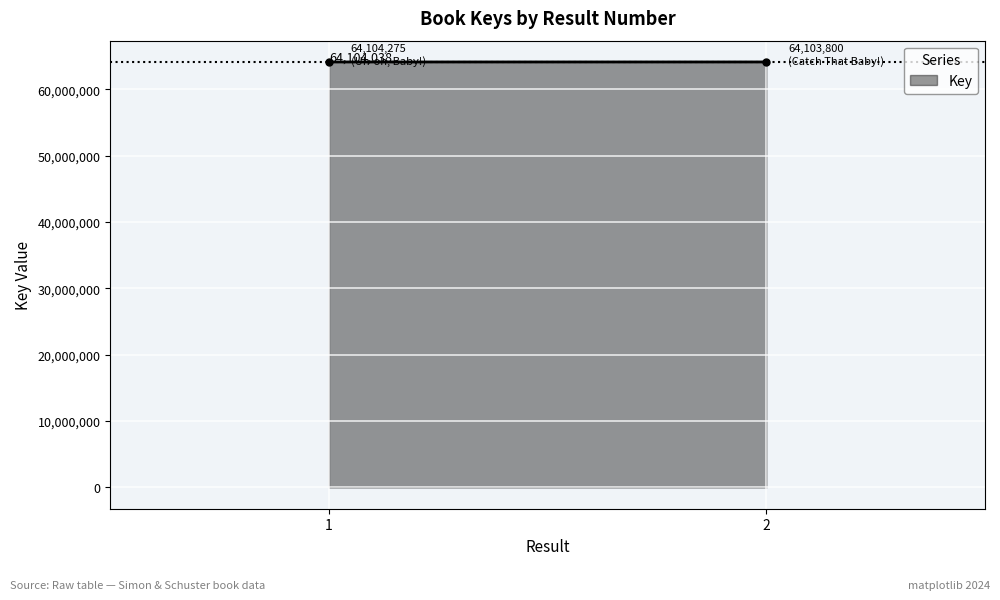

Which label corresponds to the smallest value in the chart?

2